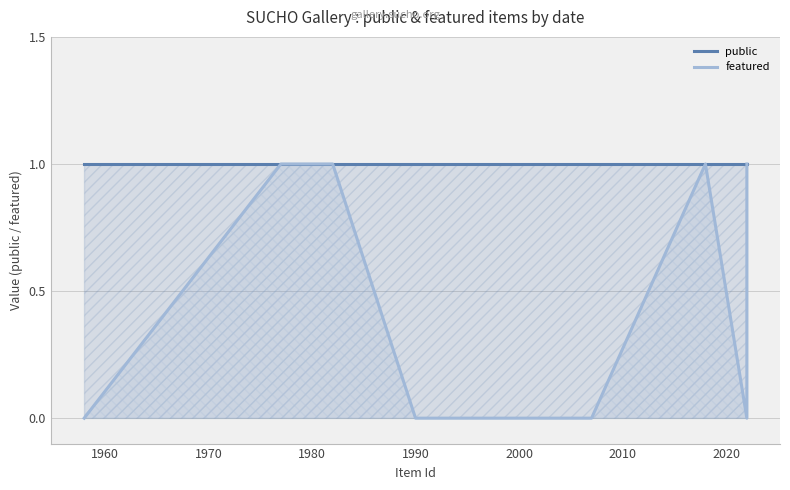

How many lines are shown in the chart?

2